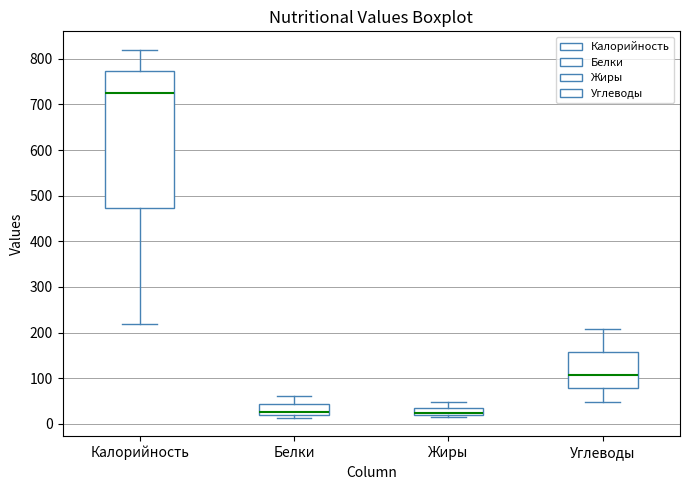

Which box has the highest median line?

Калорийность